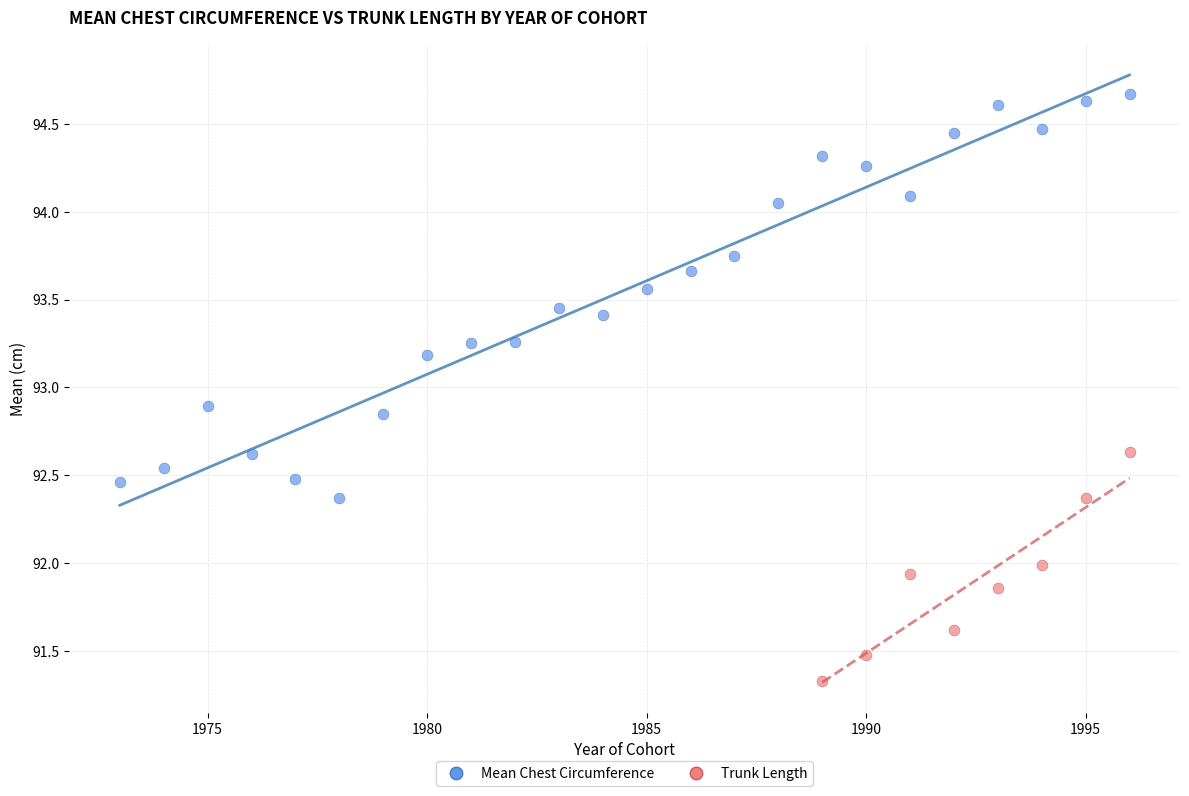

Which series has the widest spread of Y values?

Mean Chest Circumference